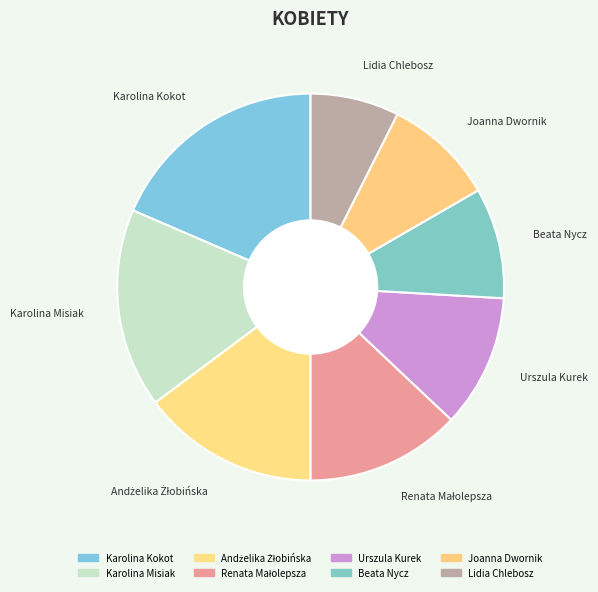

Is there any slice that represents more than half of the pie?

No